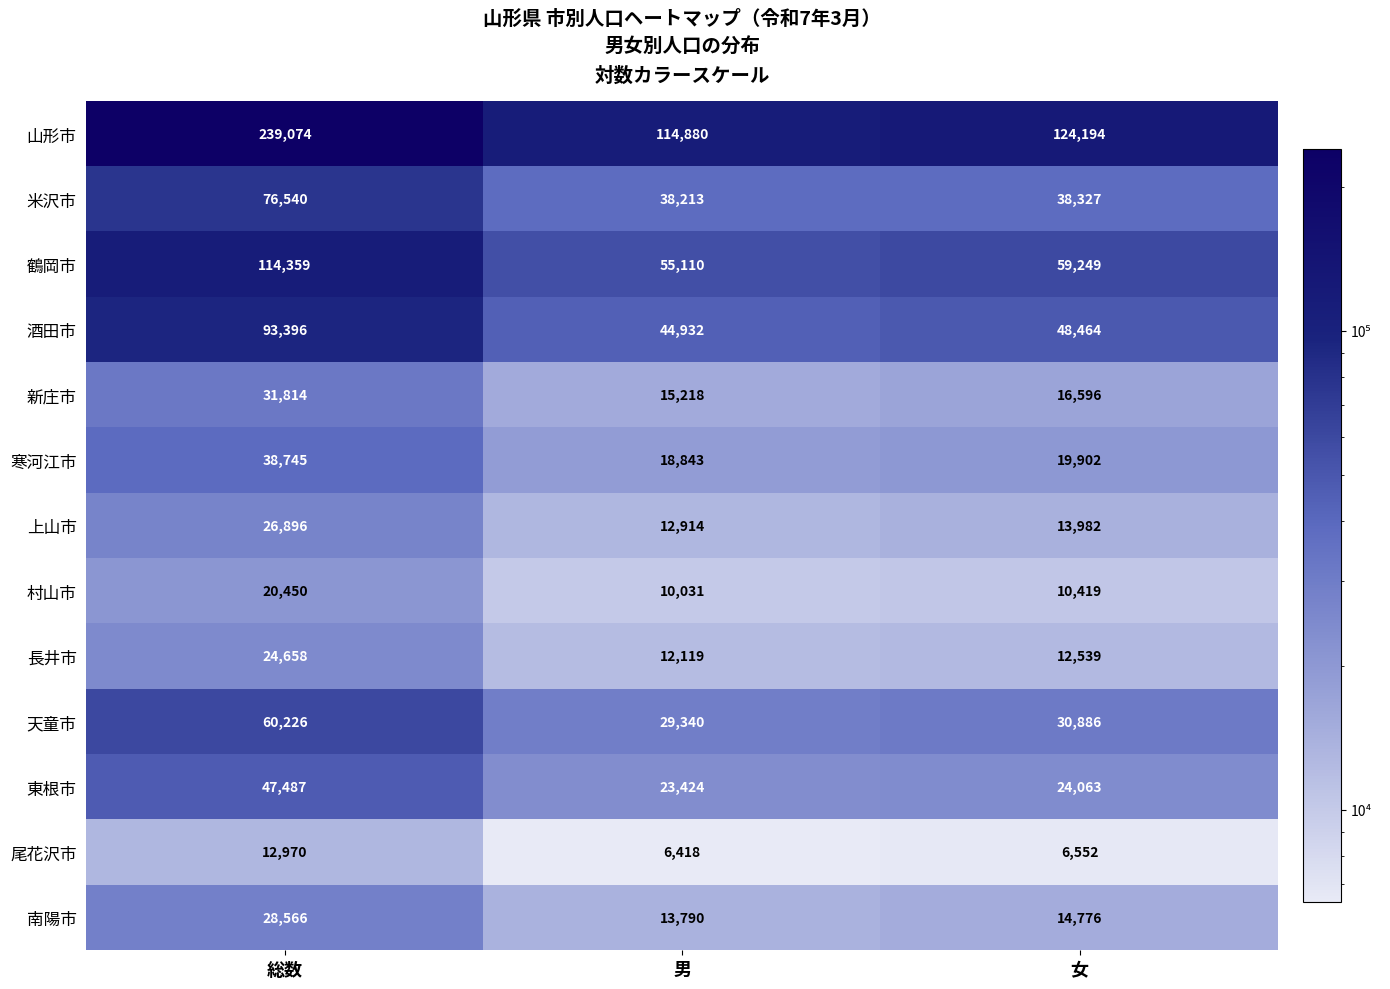

Which series changed the most between 総数 and 女?

山形市